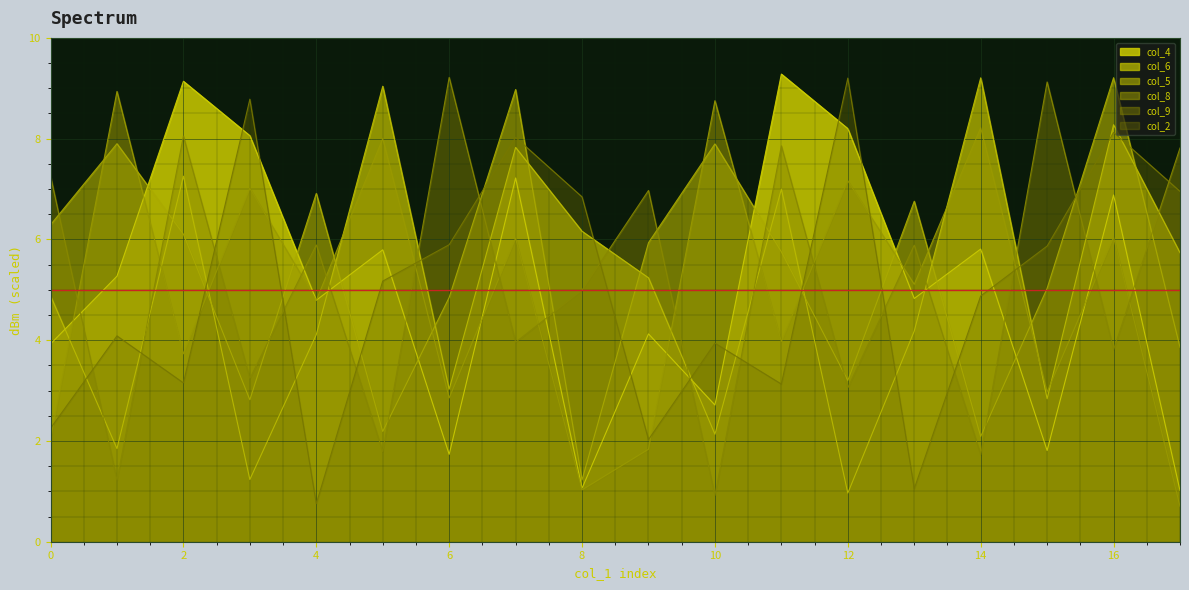

What are all the series names shown in the legend?

col_4, col_6, col_5, col_8, col_9, col_2